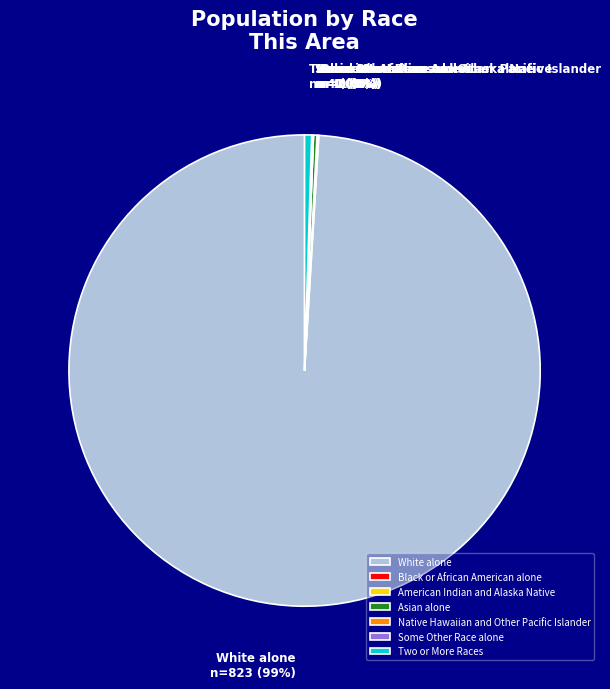

True or false: Two or More Races accounts for 0% of the total.

True